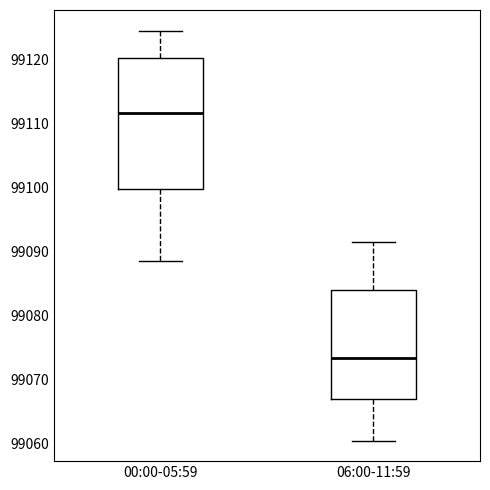

Reading left to right, transcribe this box plot: for each box, give where its median line is, the range the box spans, and where its two whiskers end, as read against the y-axis. The values are not printed on the chart, so give them approximately, as read against the axis.

00:00-05:59: median 99112, box 99100 to 99120, whiskers 99089 to 99125
06:00-11:59: median 99073, box 99067 to 99084, whiskers 99061 to 99092